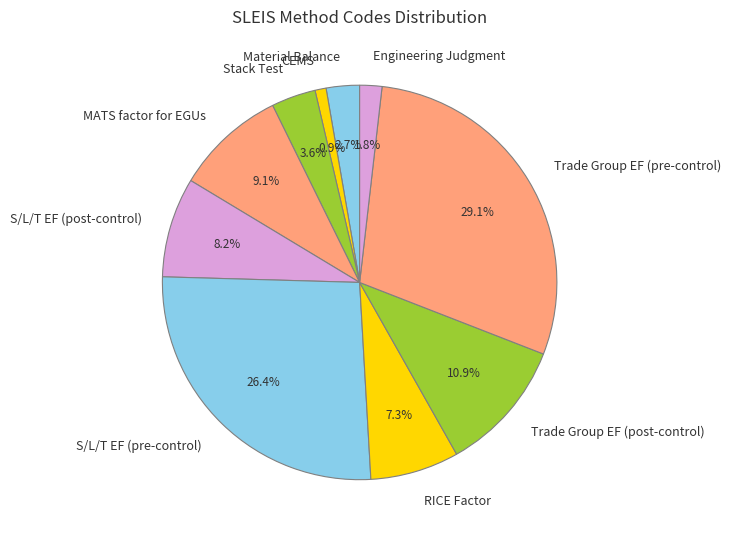

The RICE Factor slice represents 7% of the pie. True or false?

True